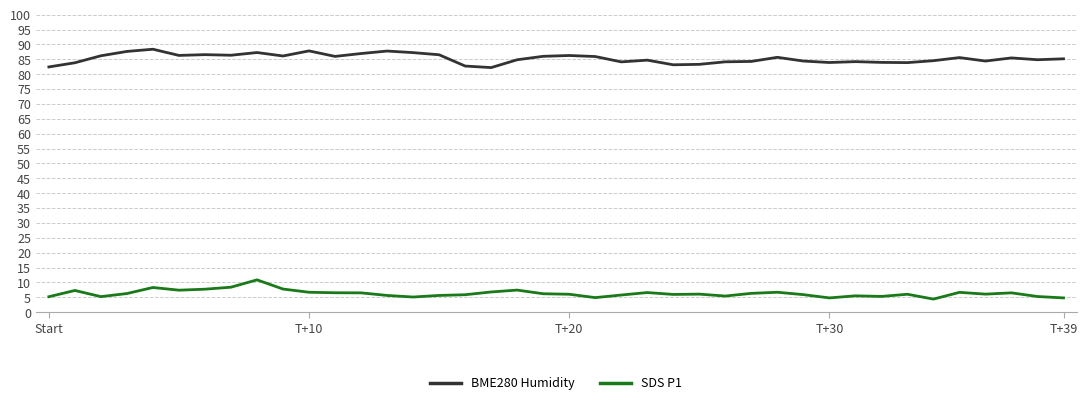

Count the number of data series in this chart.

2